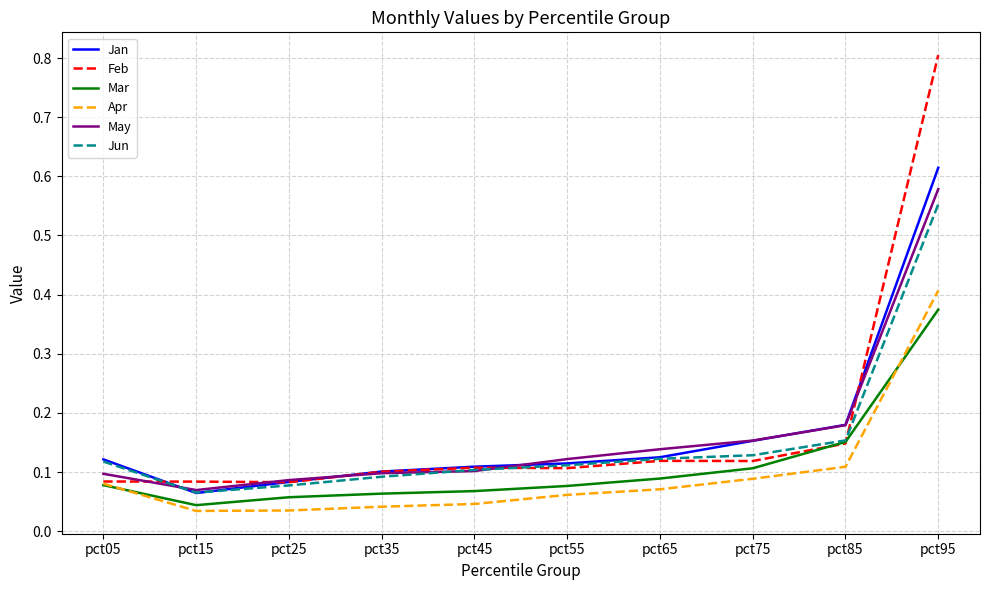

The Mar series shows 0.2 at pct75. True or false?

False